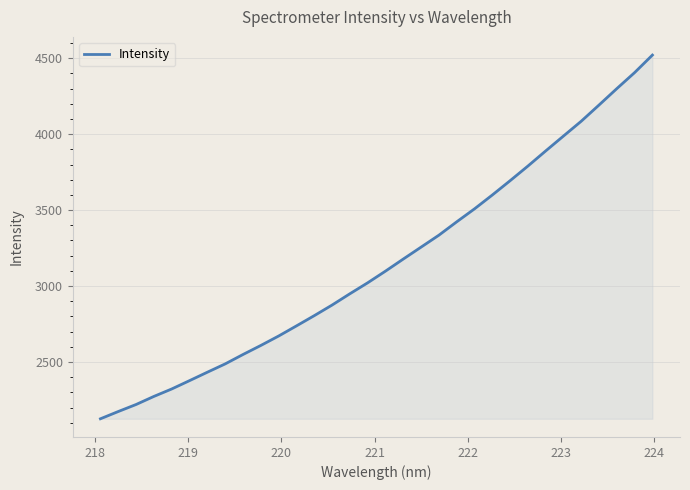

What is the greatest value displayed?

4520.4